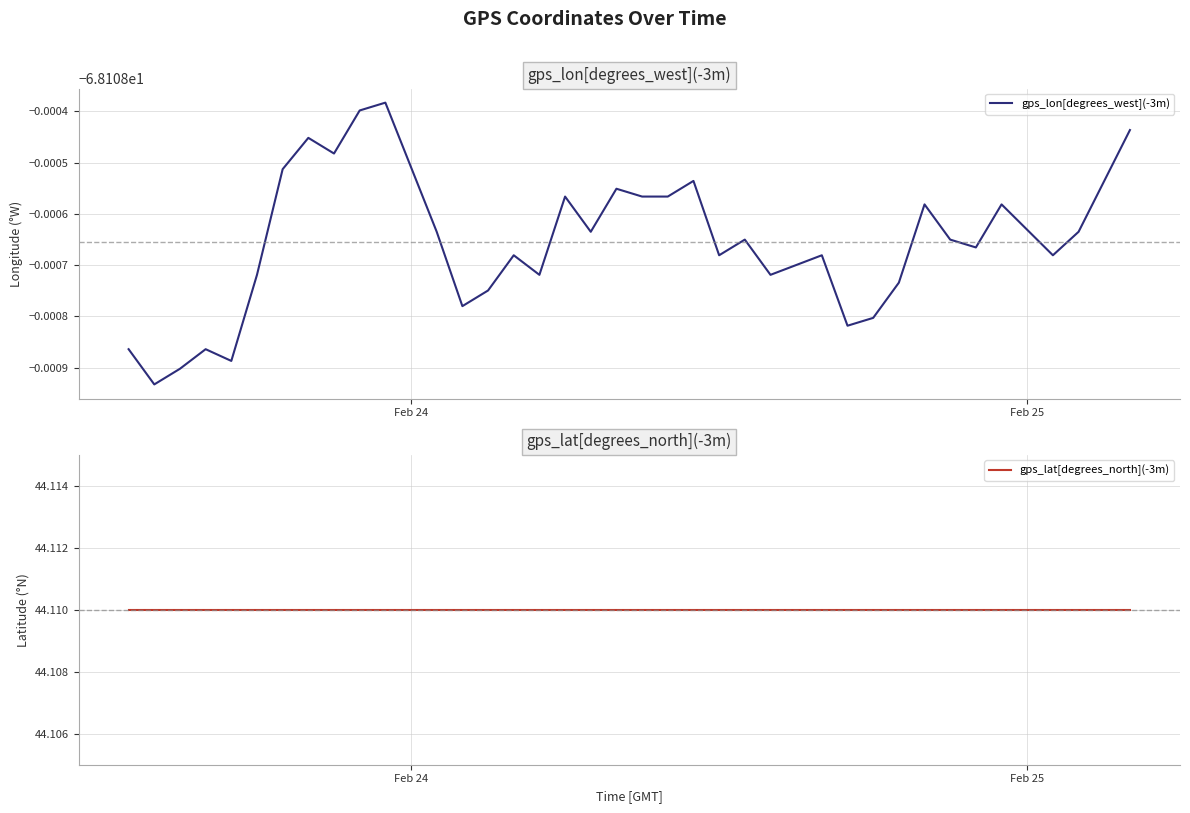

True or false: gps_lat[degrees_north](-3m) and gps_lon[degrees_west](-3m) intersect in this chart.

False